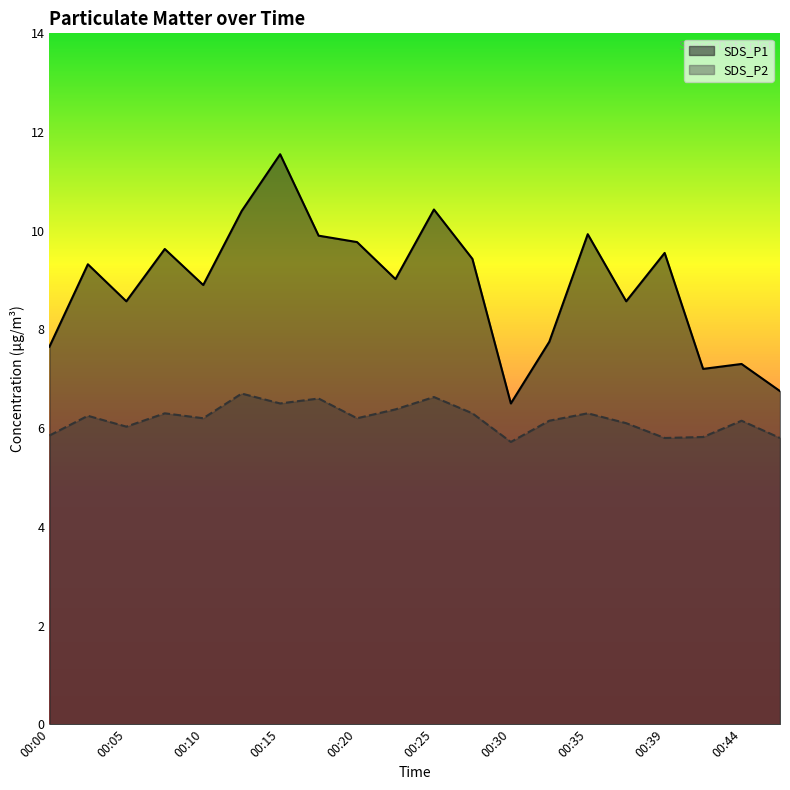

In SDS_P2, how many points are lower than both neighbors (excluding endpoints)?

6